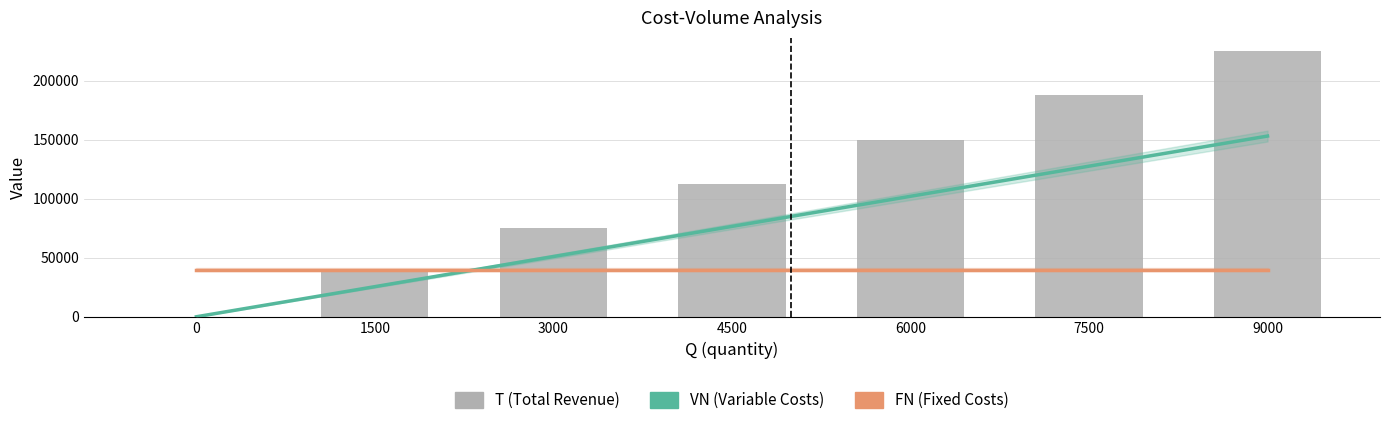

Rank the categories by FN (Fixed Costs) value from lowest to highest.

0, 1500, 3000, 4500, 6000, 7500, 9000